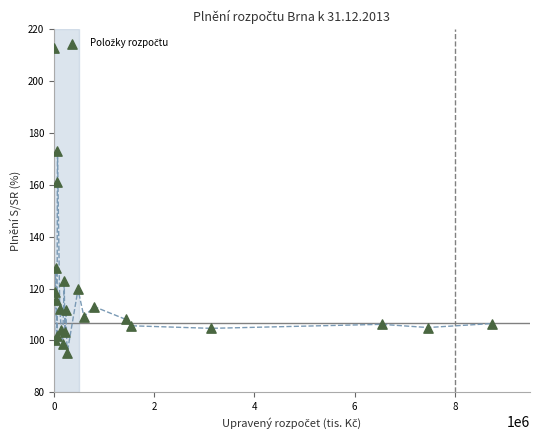

What Y value in the scatter plot is closest to 153?

161.3